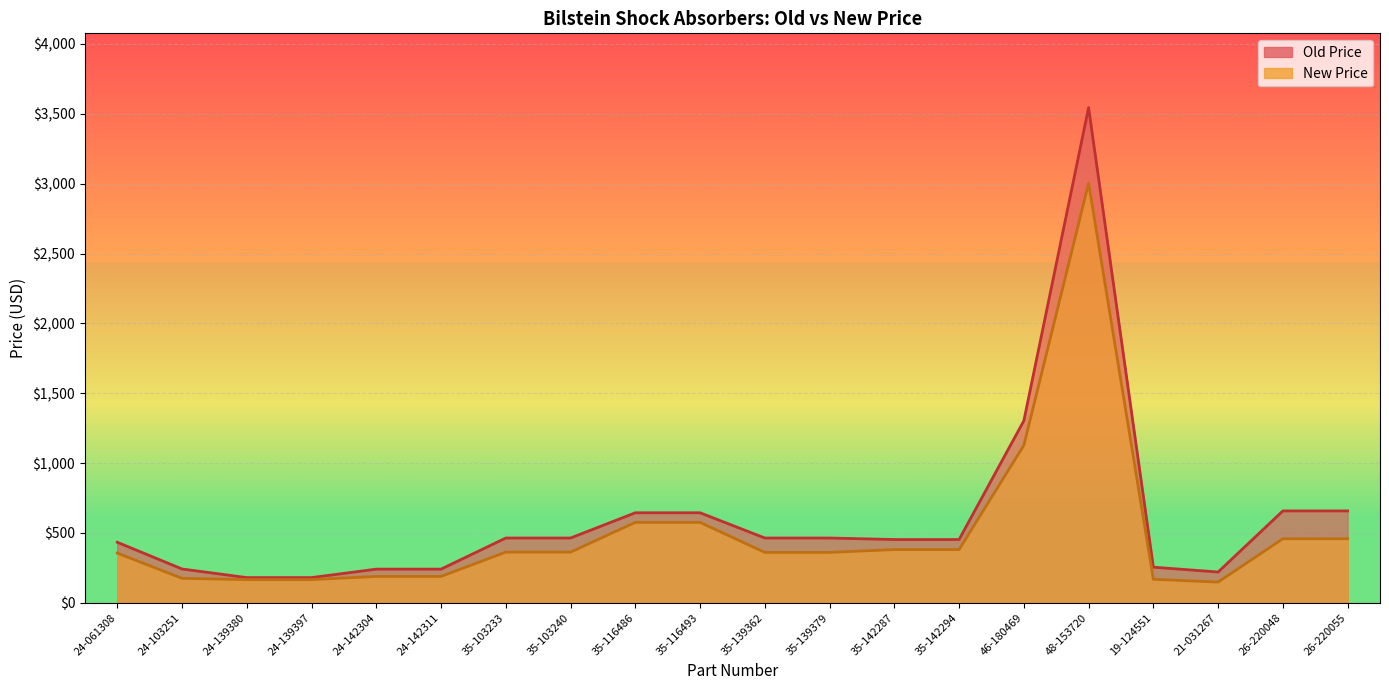

What is the highest value of the Old Price series?

3544.4